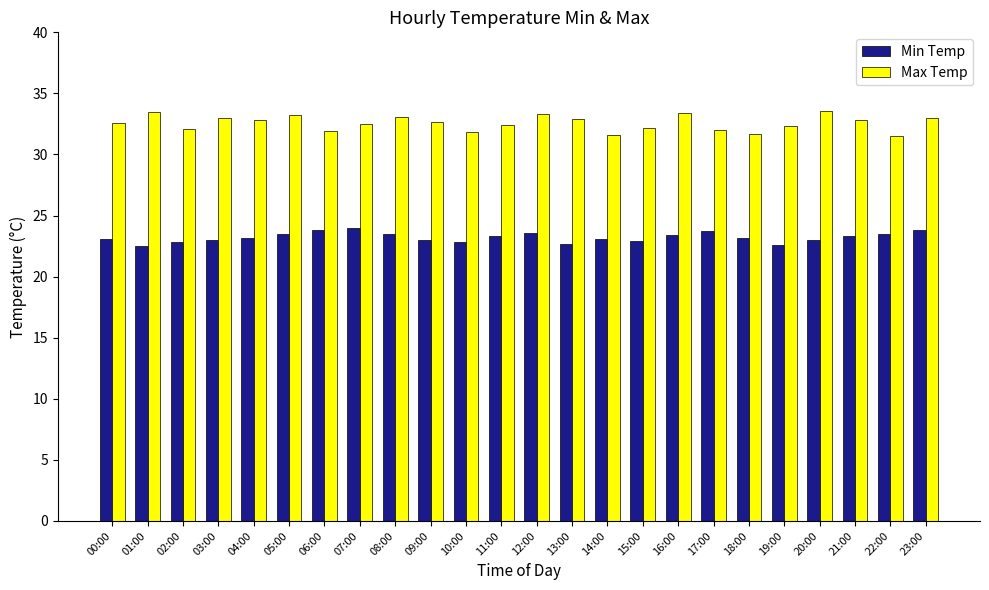

What is the highest value of the Min Temp series?

24.0